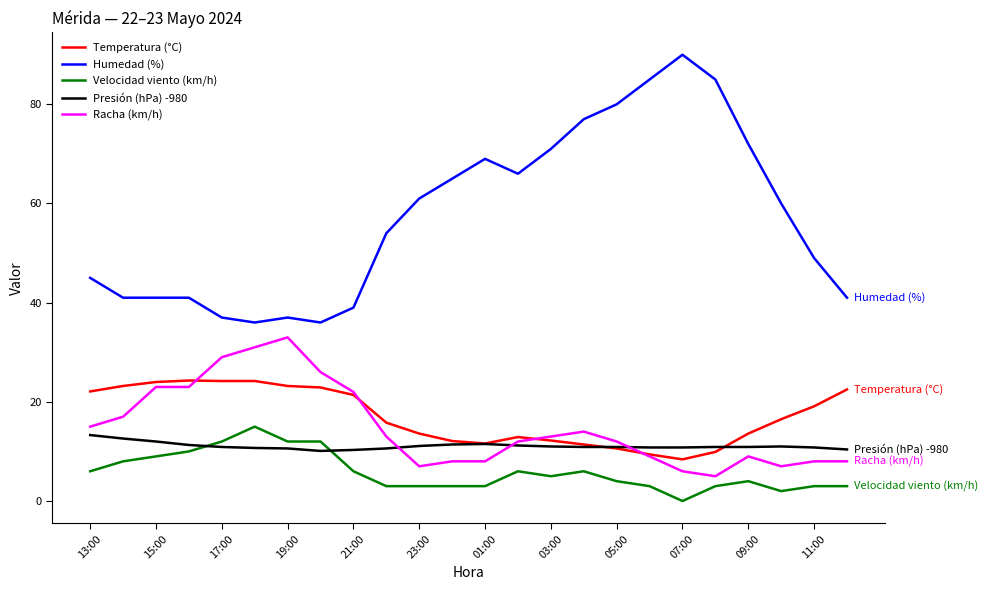

True or false: Velocidad viento (km/h) and Temperatura (°C) intersect in this chart.

False